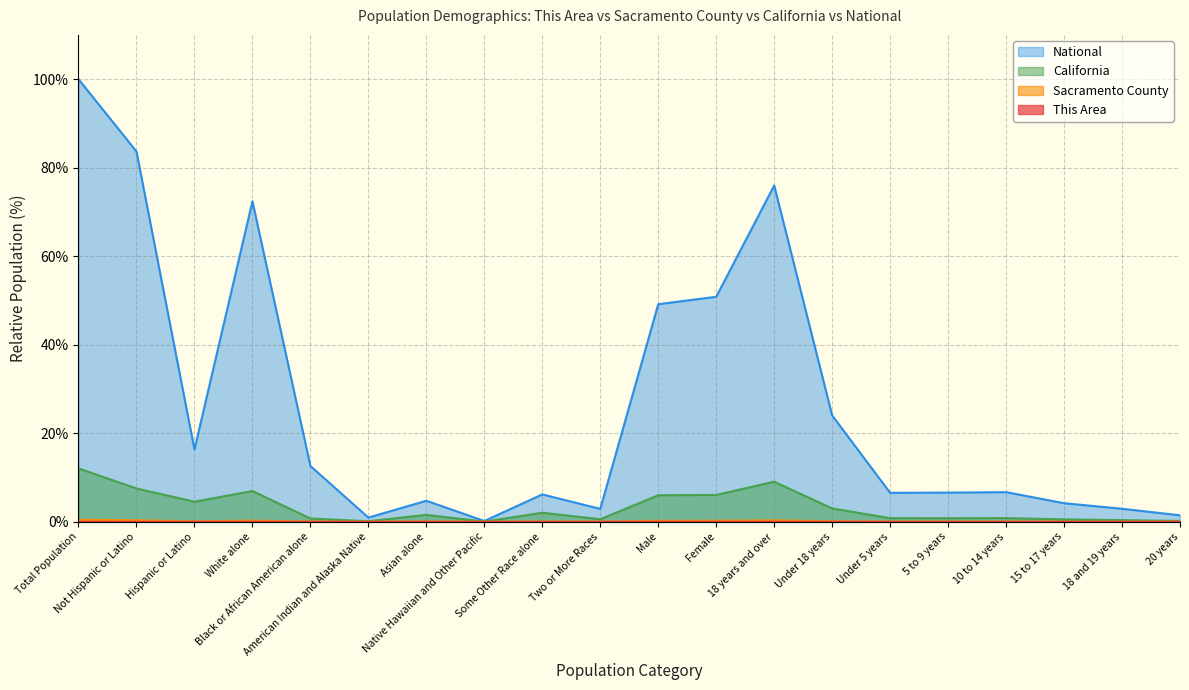

What is the difference between the second highest and minimum values in the National series?

83.5